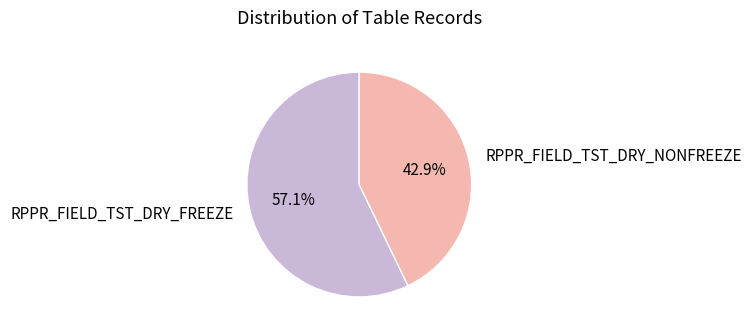

To the nearest percent, what is the average slice percentage?

50%